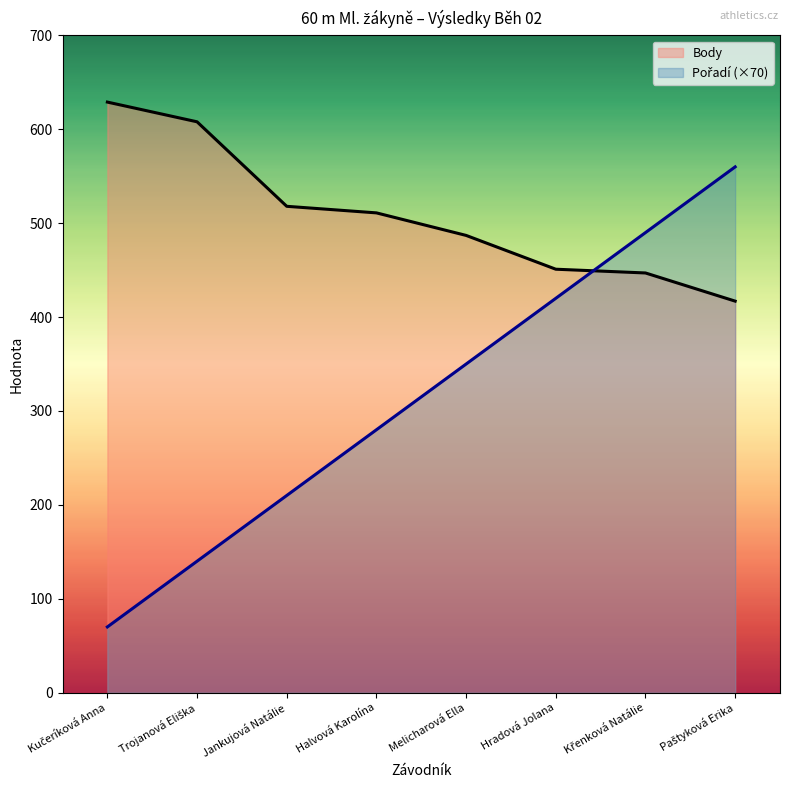

At which label does Body first exceed 511?

Kučeríková Anna